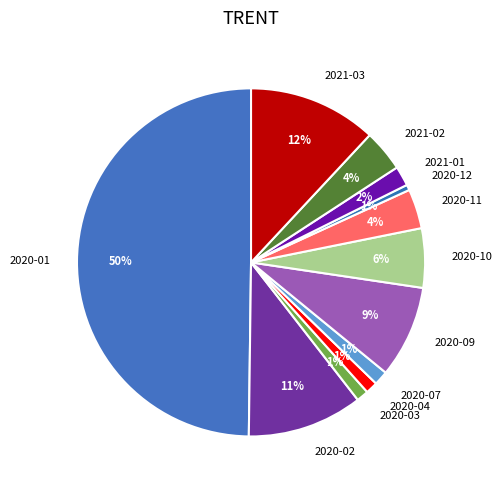

To the nearest percent, what is the average slice percentage?

8%